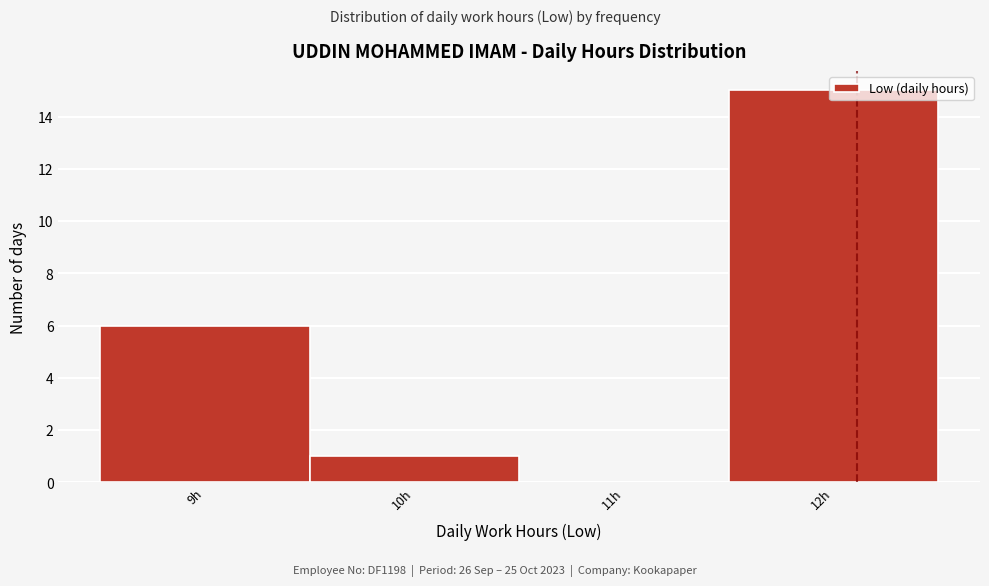

What is the change in value from 11h to 12h?

+15